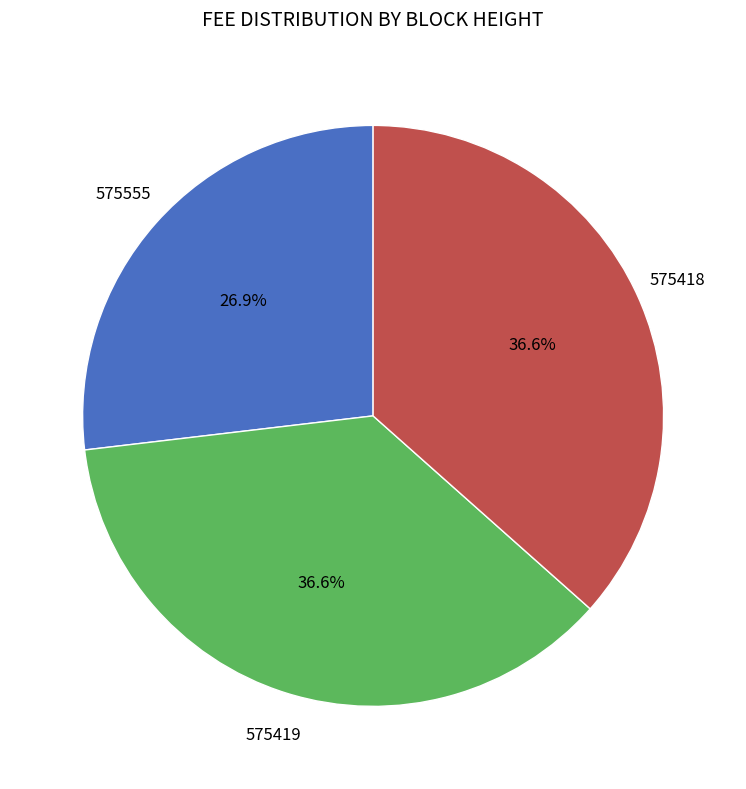

Which has a higher value, 575418 or 575555?

575418